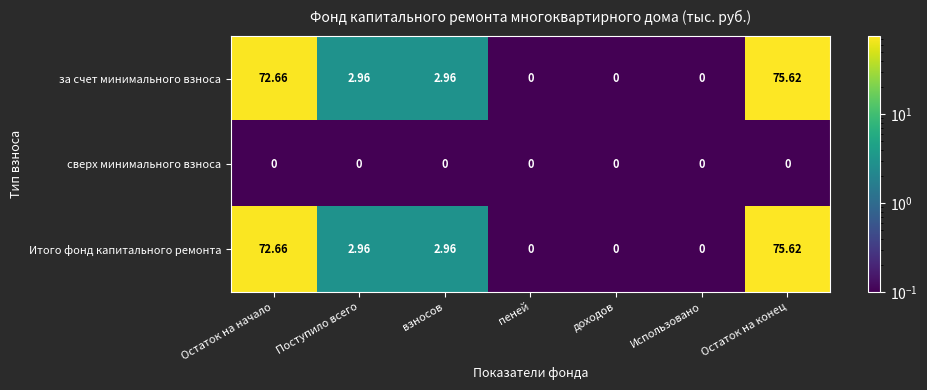

Is the value of сверх минимального взноса at доходов greater than the value of за счет минимального взноса at взносов?

No